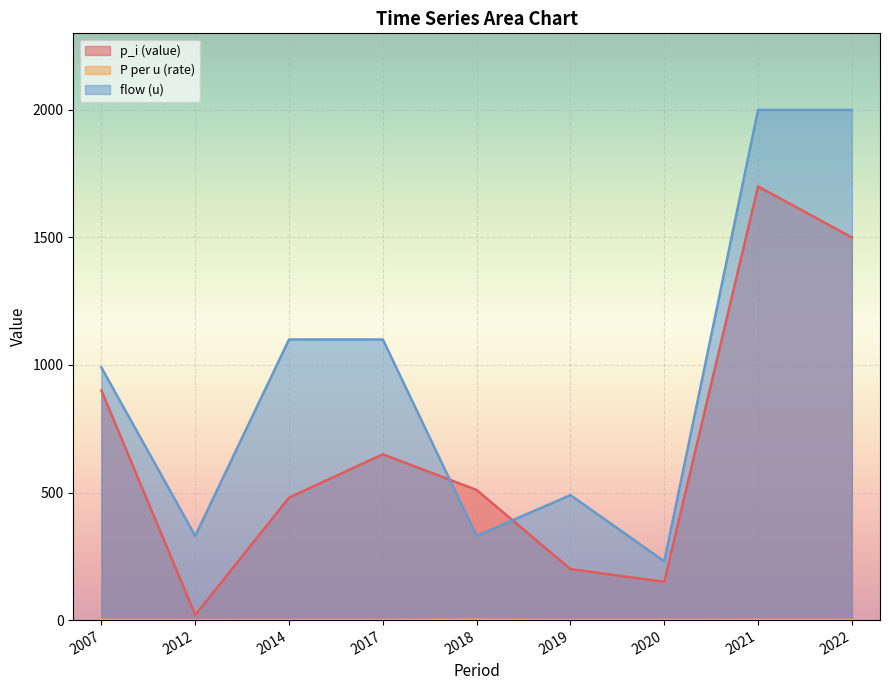

What is the maximum value for P_per_u?

1.5